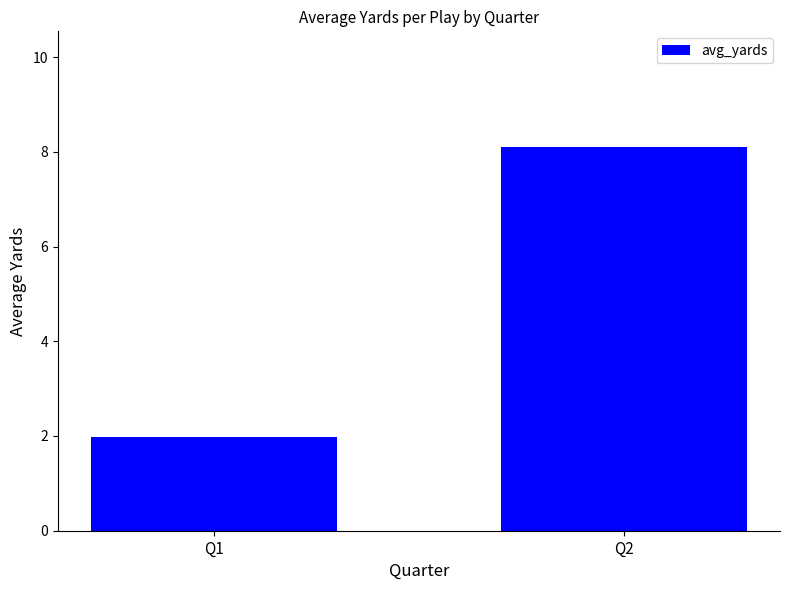

What is the smallest value displayed?

2.0